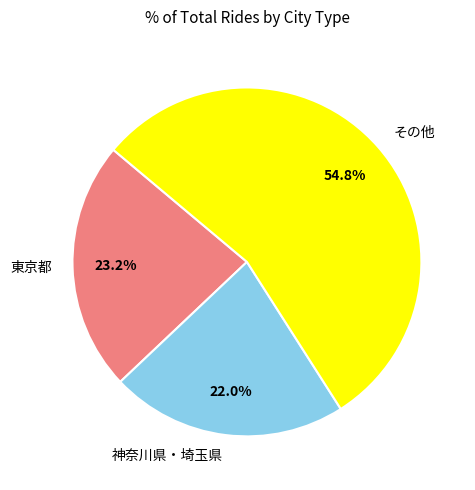

What is the ratio of the value at その他 to the value at 神奈川県・埼玉県?

2.5